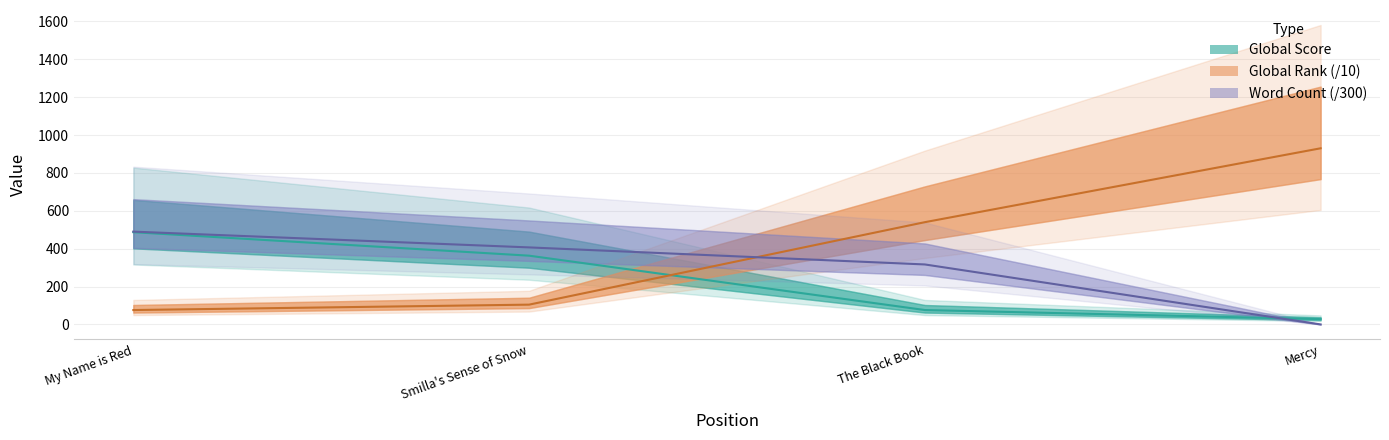

What is the label of the 1st point from the left?

My Name is Red